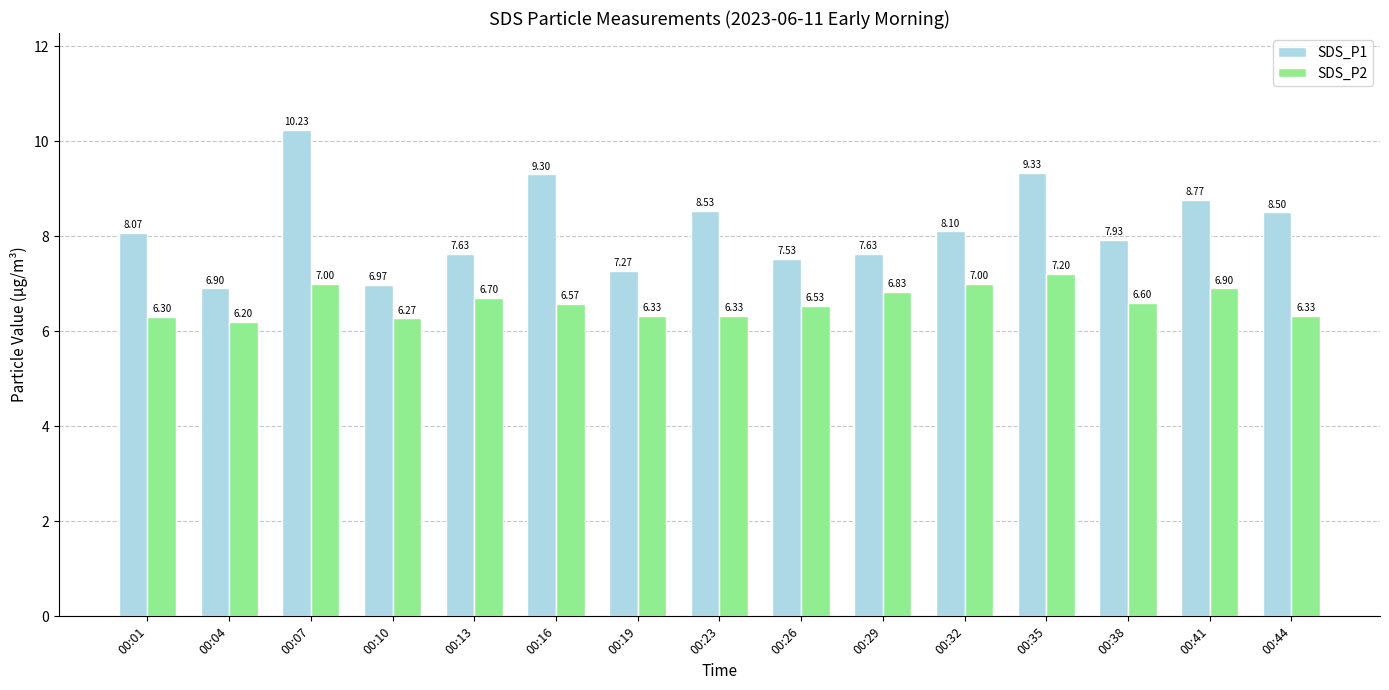

Is the value of SDS_P2 at 00:35 greater than the value of SDS_P1 at 00:44?

No